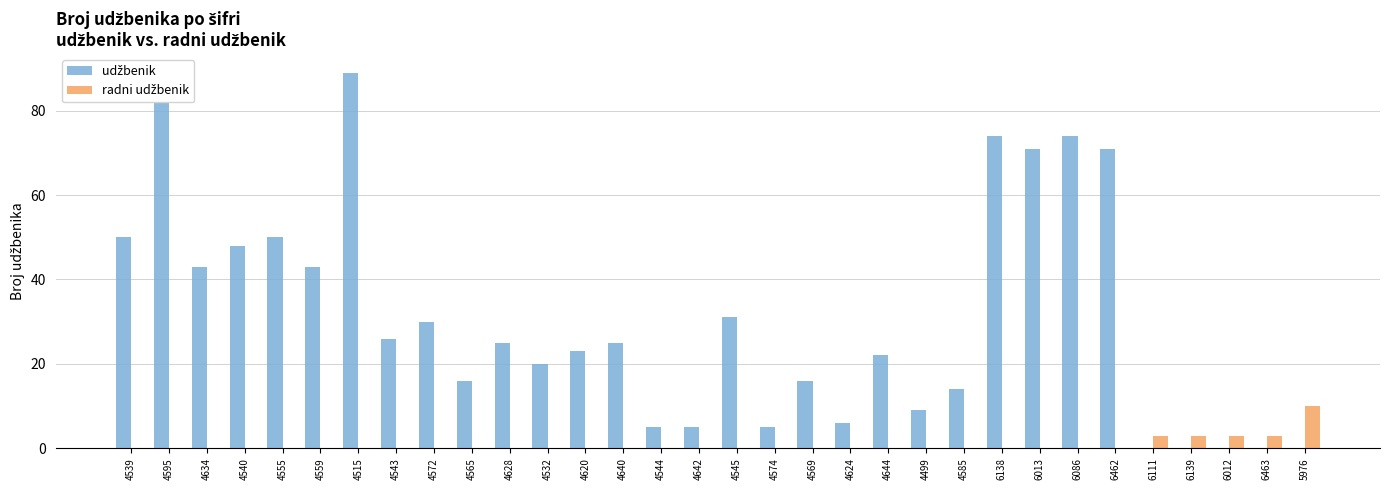

Which label corresponds to the largest value in the chart?

4515